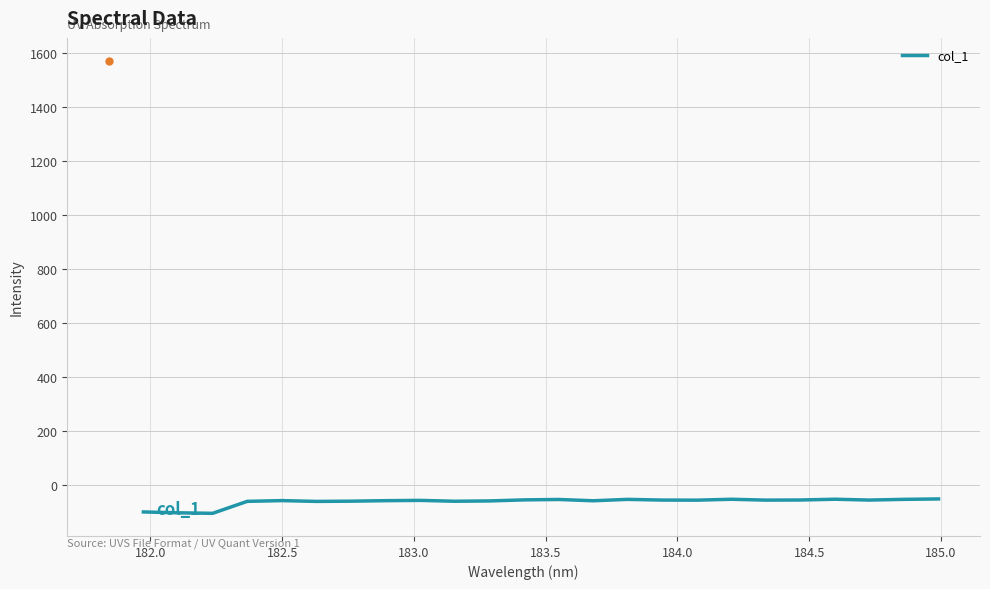

What is the minimum value shown in the chart?

-104.1